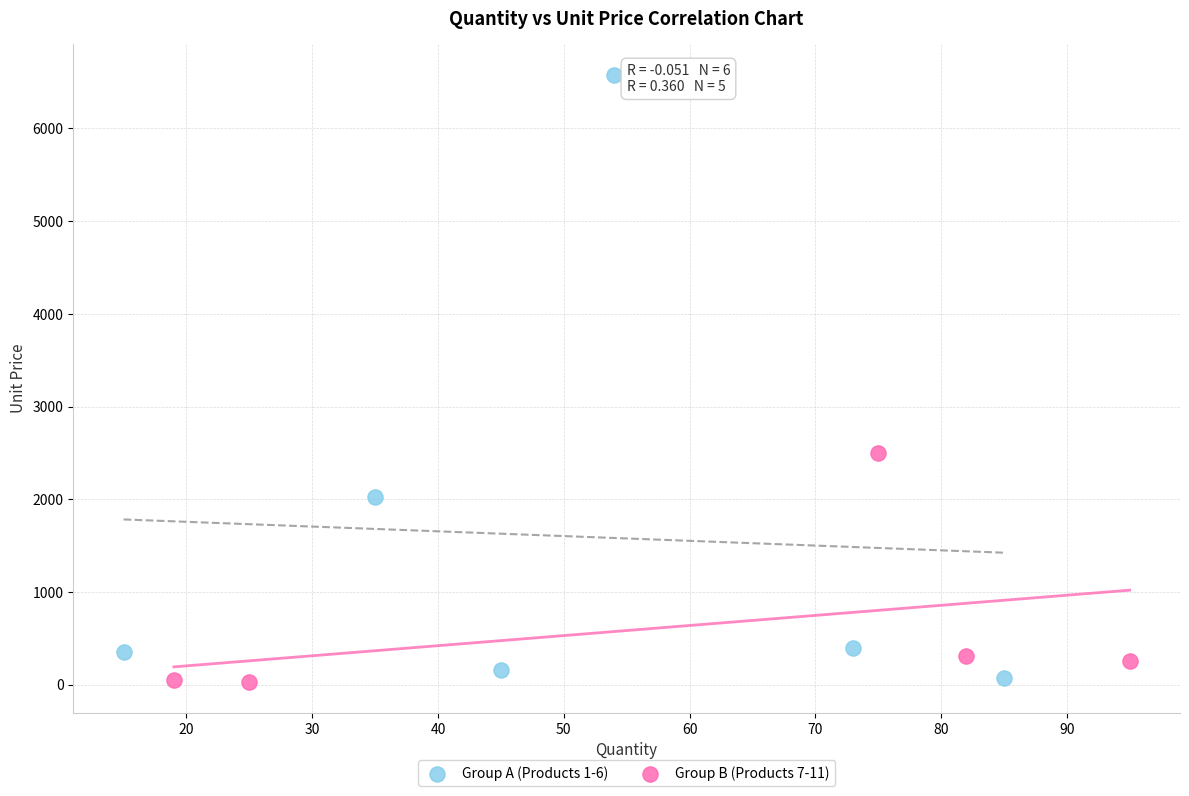

Which series has the widest spread of Y values?

Group A (Products 1-6)